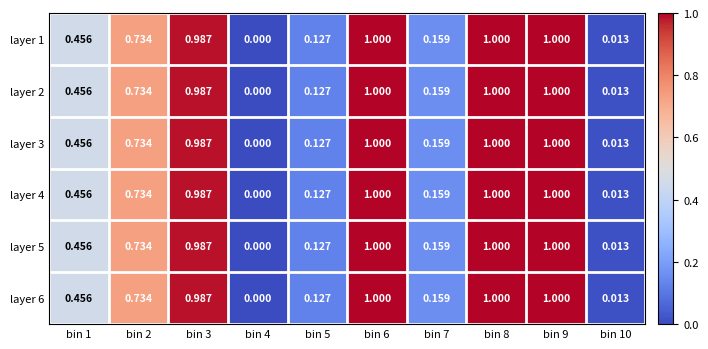

How many positive values does the layer 4 series have?

9